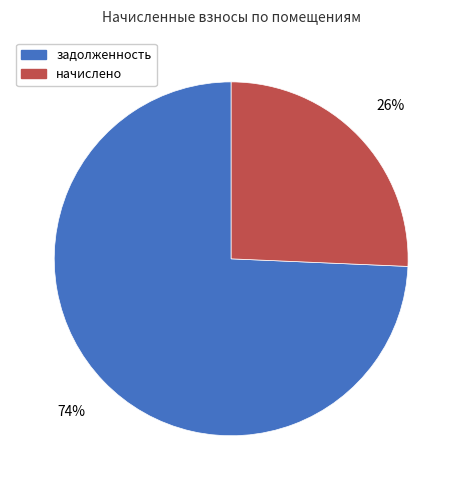

Count the number of slices in the pie.

2